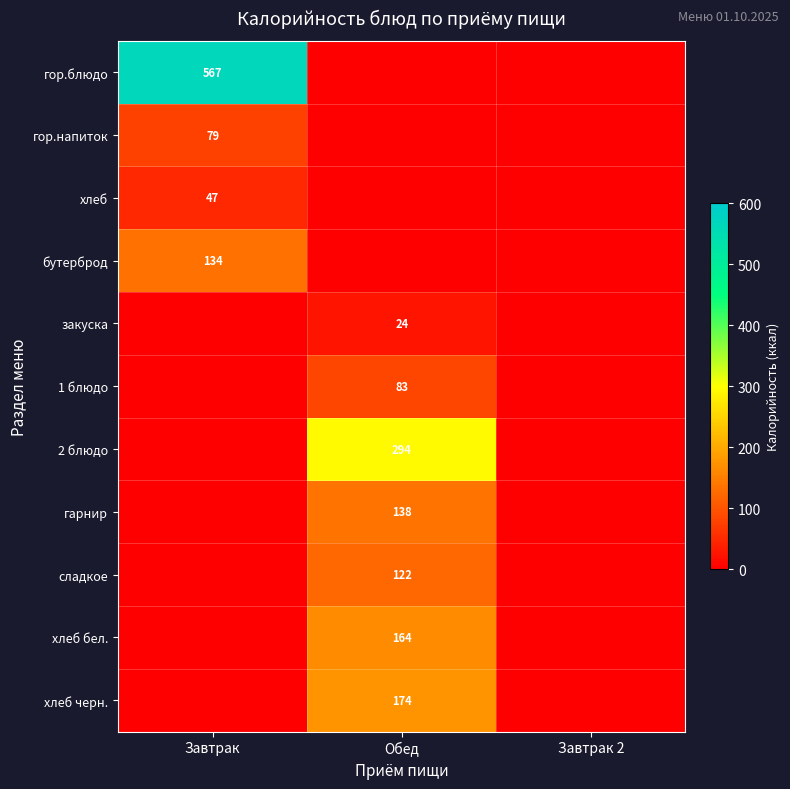

True or false: 2 блюдо has a value of 294 at Обед.

True